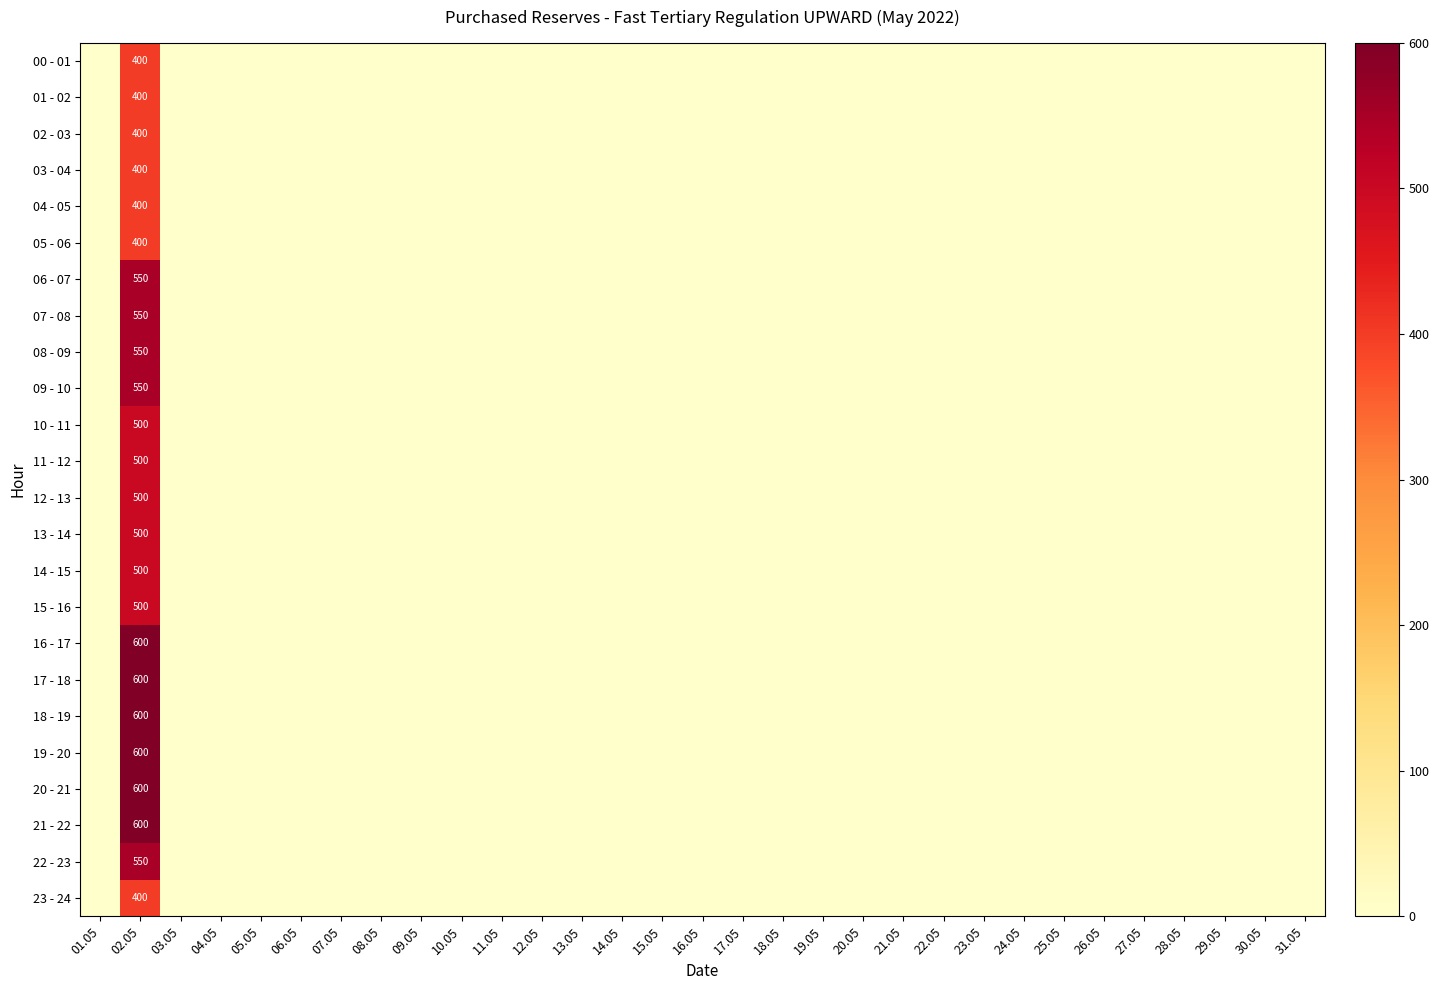

Is it true that 16 - 17 equals 1070 at 02.05?

False